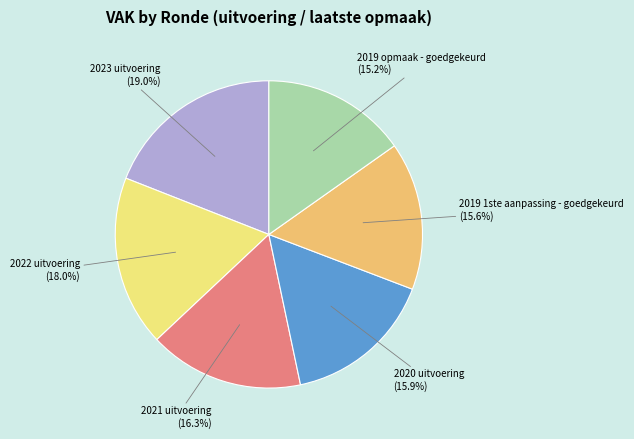

The 2021 uitvoering slice represents 2% of the pie. True or false?

False